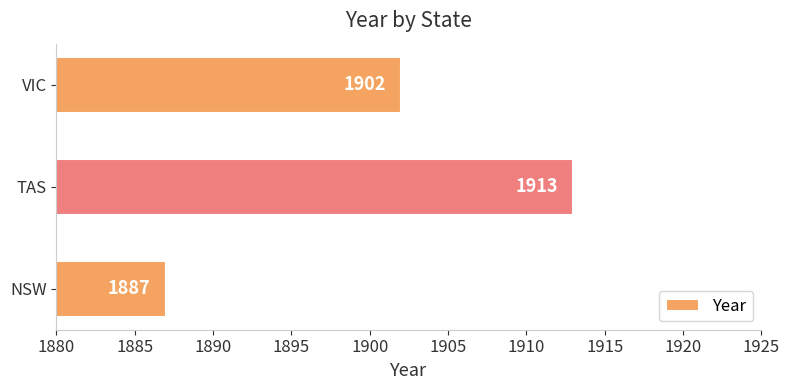

What is the approximate value at NSW?

1887